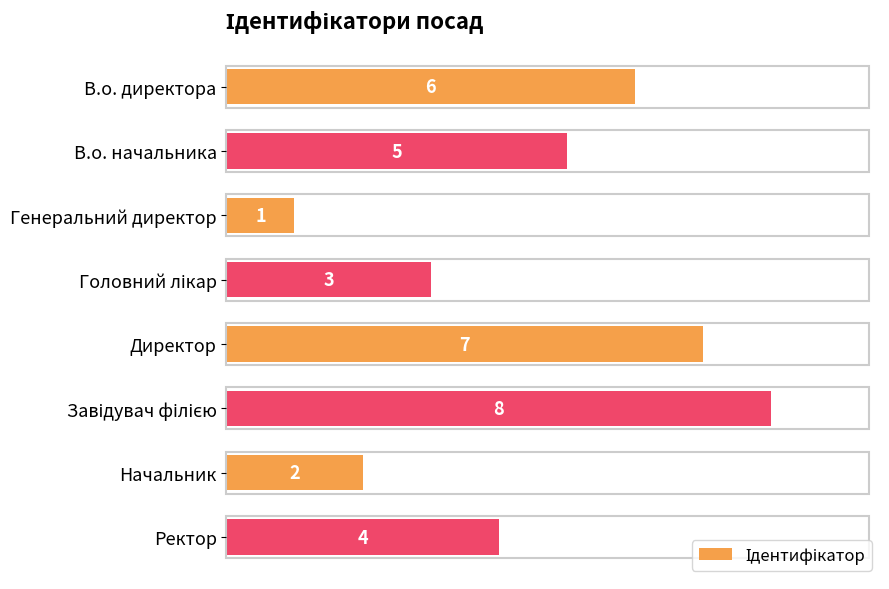

Where is the data nearest to the value 4?

Ректор